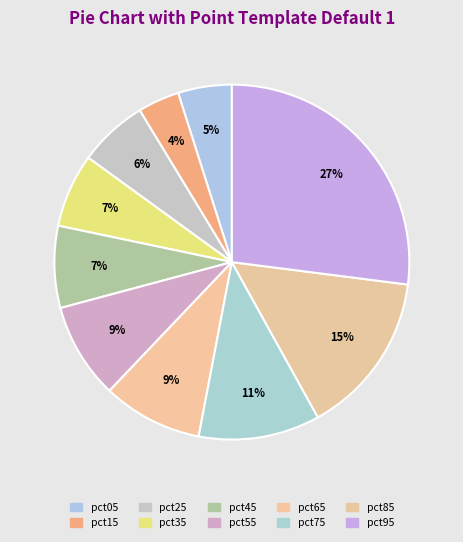

Is it true that pct35 is 16% of the pie?

False